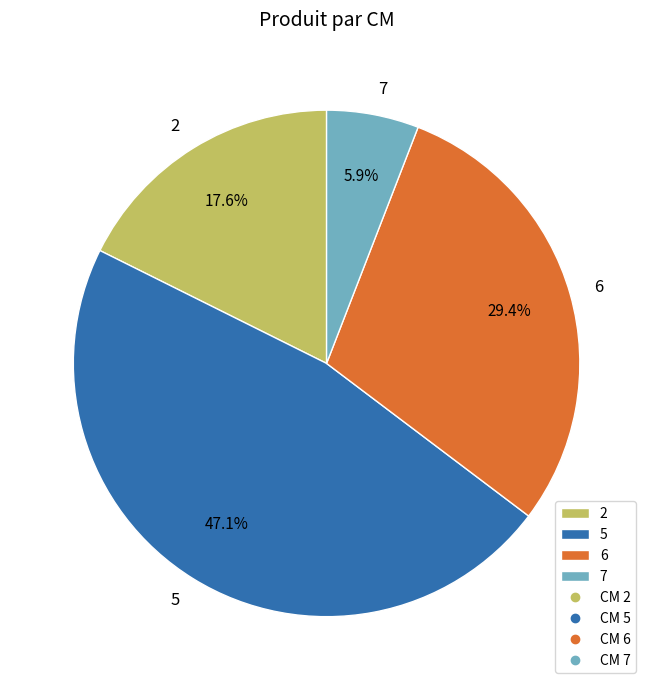

Does 2 account for over 50% of the chart?

No